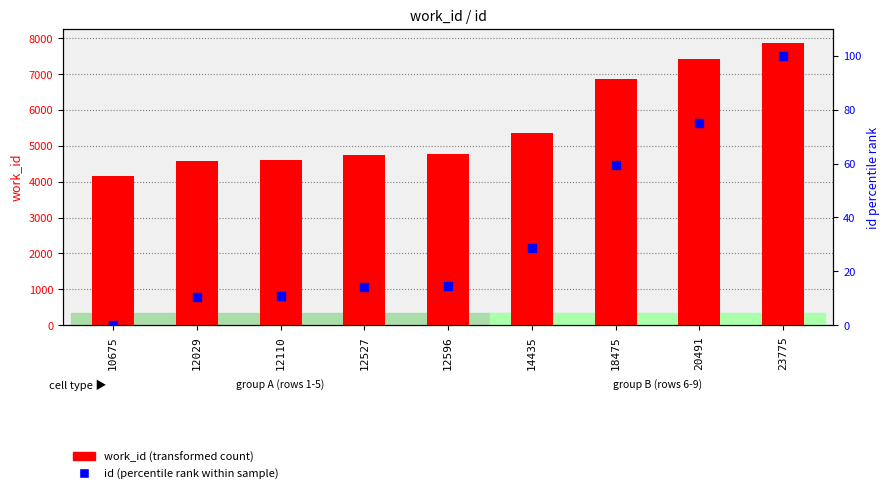

Which series reaches the maximum Y coordinate?

work_id (transformed count)